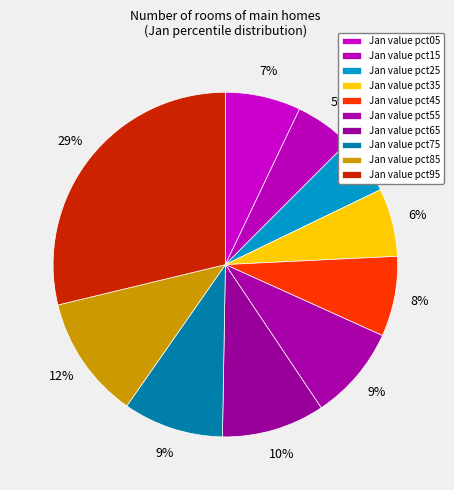

Count the number of slices in the pie.

10